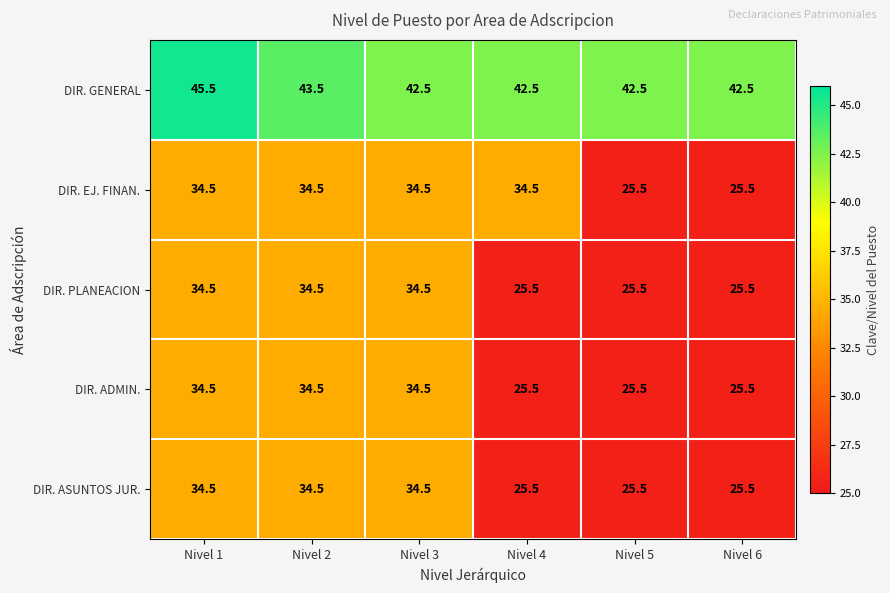

Reading right to left, extract all data points from this chart.

DIR. GENERAL: Nivel 6=42.5	Nivel 5=42.5	Nivel 4=42.5	Nivel 3=42.5	Nivel 2=43.5	Nivel 1=45.5
DIR. EJ. FINAN.: Nivel 6=25.5	Nivel 5=25.5	Nivel 4=34.5	Nivel 3=34.5	Nivel 2=34.5	Nivel 1=34.5
DIR. PLANEACION: Nivel 6=25.5	Nivel 5=25.5	Nivel 4=25.5	Nivel 3=34.5	Nivel 2=34.5	Nivel 1=34.5
DIR. ADMIN.: Nivel 6=25.5	Nivel 5=25.5	Nivel 4=25.5	Nivel 3=34.5	Nivel 2=34.5	Nivel 1=34.5
DIR. ASUNTOS JUR.: Nivel 6=25.5	Nivel 5=25.5	Nivel 4=25.5	Nivel 3=34.5	Nivel 2=34.5	Nivel 1=34.5